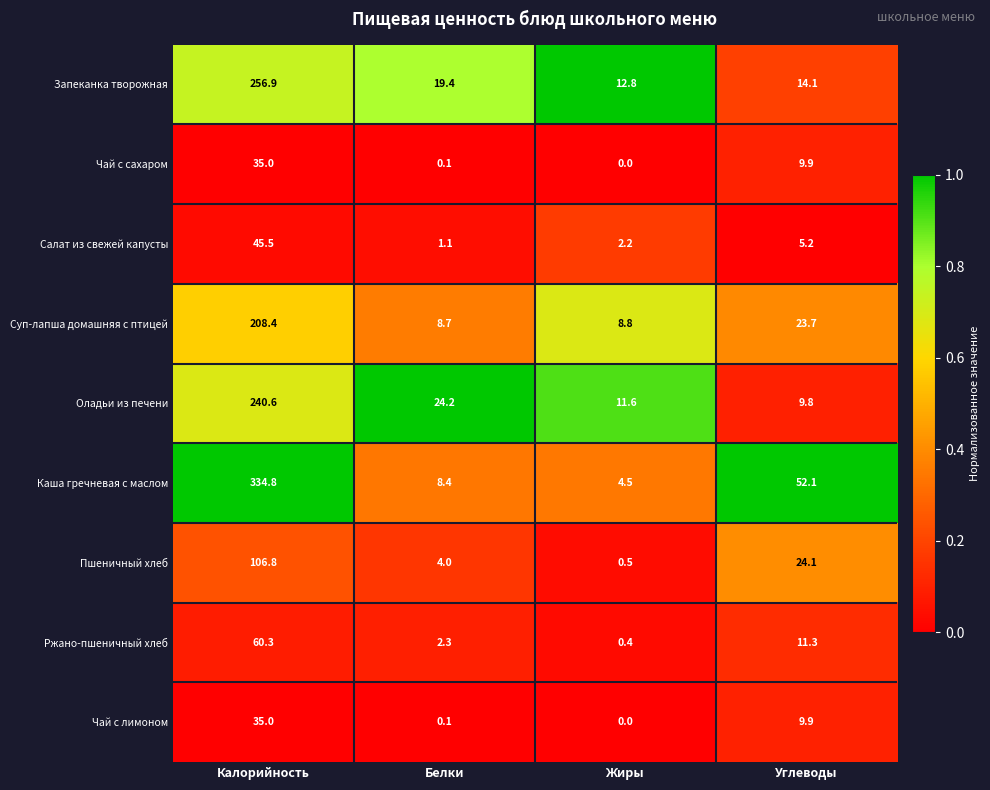

What is the greatest value displayed?

334.8